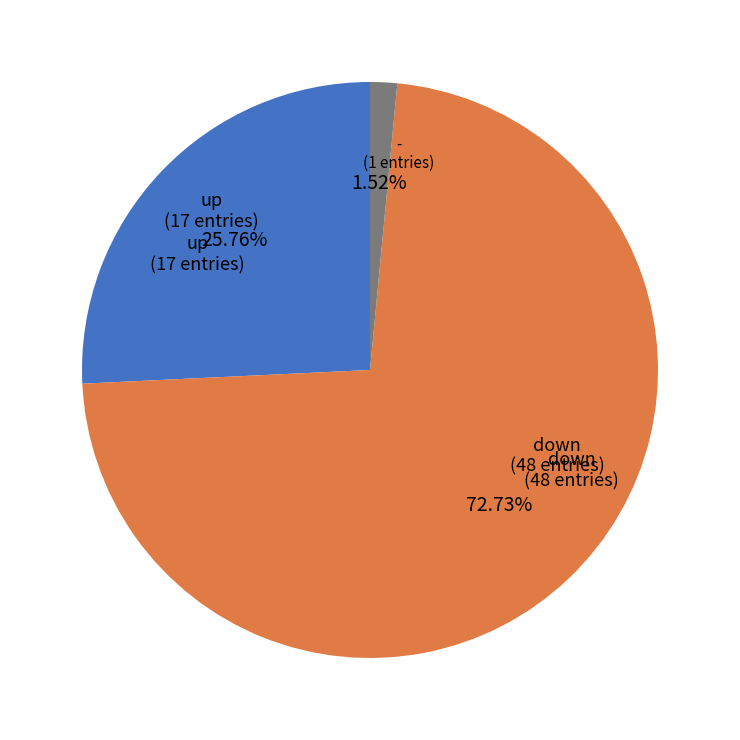

Does any single category account for the majority?

Yes